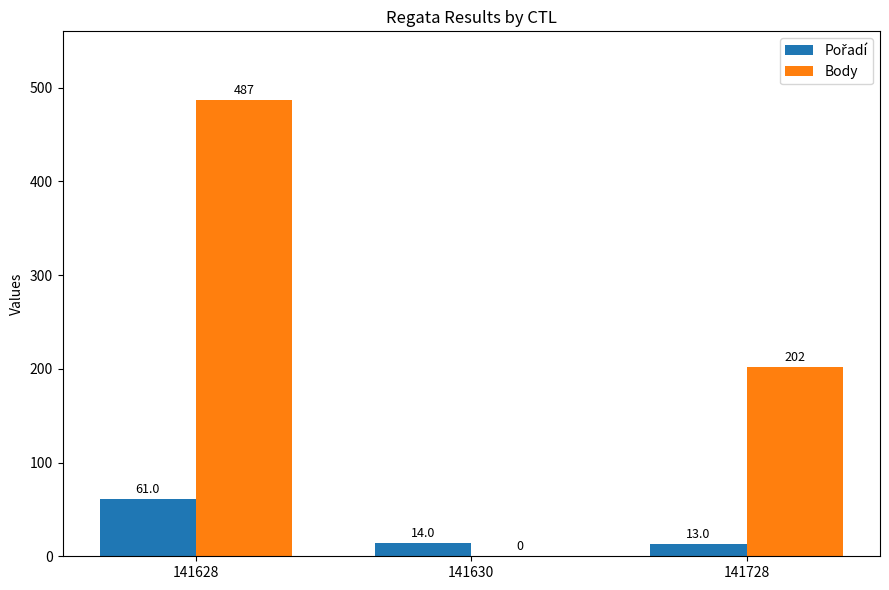

What is the maximum value shown in the chart?

487